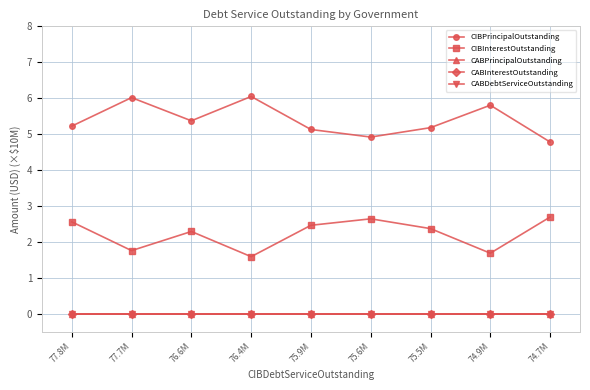

What position from the left is 75.9M?

5